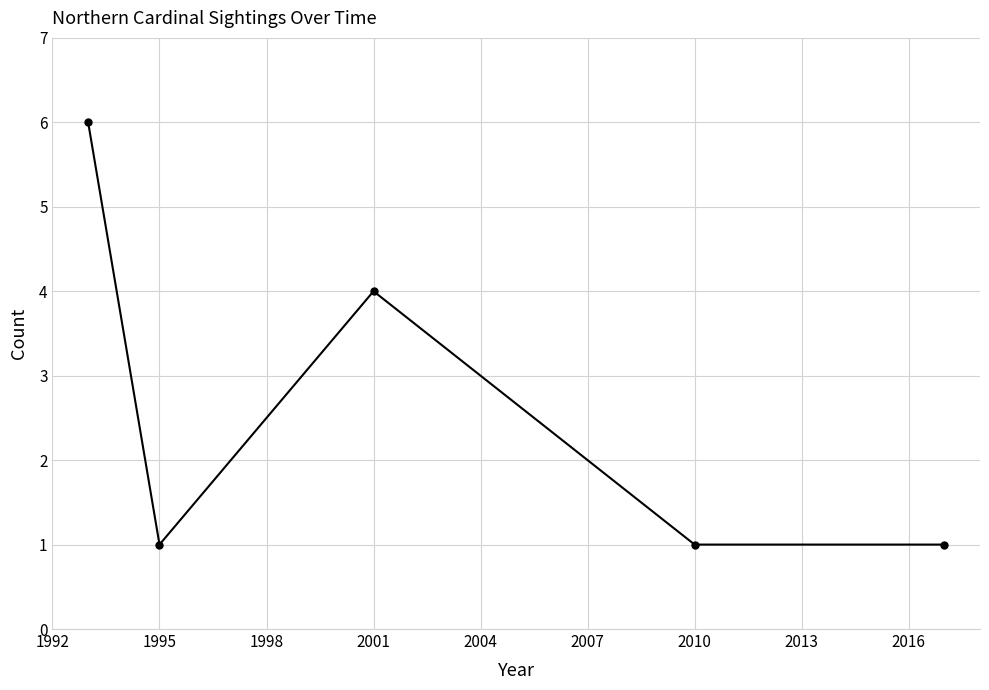

What is the value of the 4th point from the left?

1